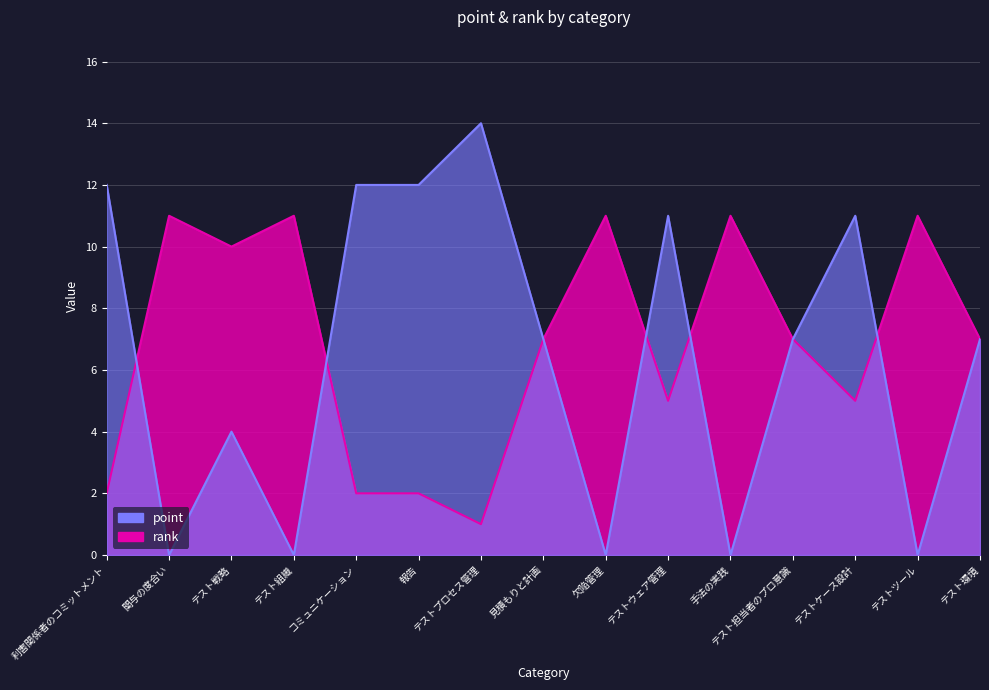

What is the total value across all series at 見積もりと計画?

14